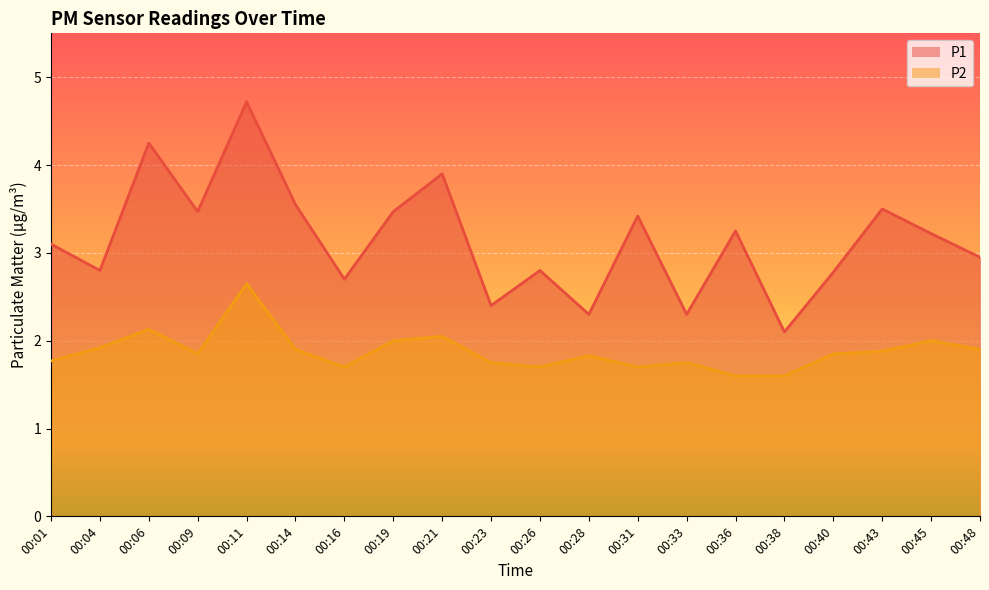

Which series has the largest total across all categories?

P1